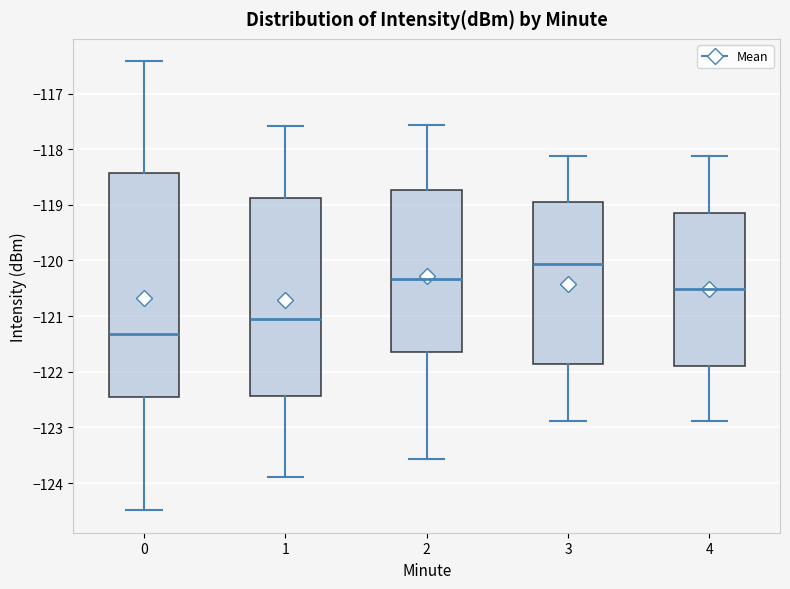

Reading left to right, read every box against the y-axis: the position of its median line, the range the box covers, and the ends of its whiskers. The values are not printed on the chart, so give them approximately, as read against the axis.

0: median -121.3, box -122.5 to -118.4, whiskers -124.5 to -116.4
1: median -121.1, box -122.4 to -118.9, whiskers -123.9 to -117.6
2: median -120.3, box -121.6 to -118.7, whiskers -123.6 to -117.6
3: median -120.1, box -121.9 to -118.9, whiskers -122.9 to -118.1
4: median -120.5, box -121.9 to -119.1, whiskers -122.9 to -118.1